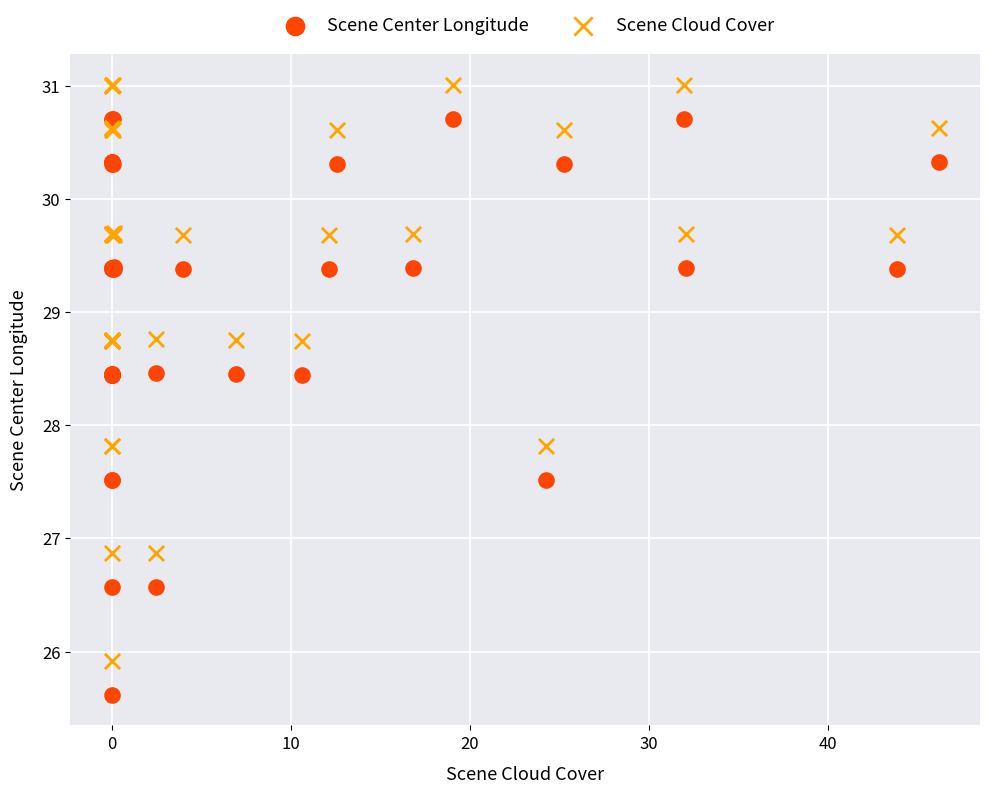

What are all the series names shown in the legend?

Scene Center Longitude, Scene Cloud Cover